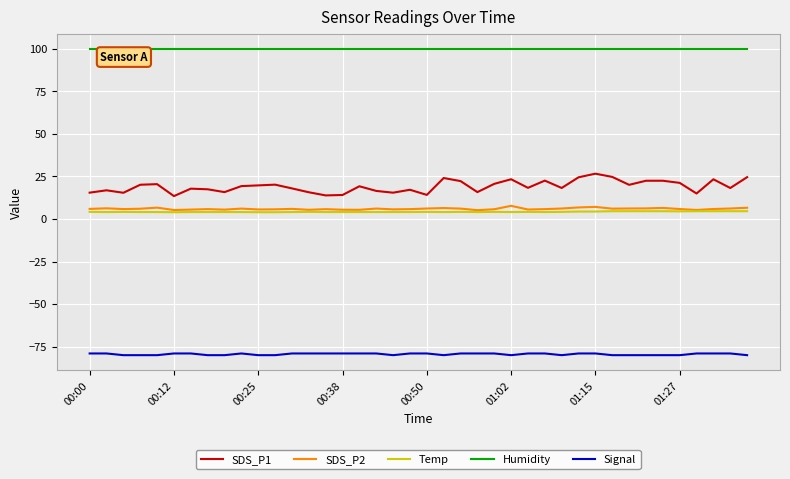

What is the sum of all SDS_P2 values?

240.3